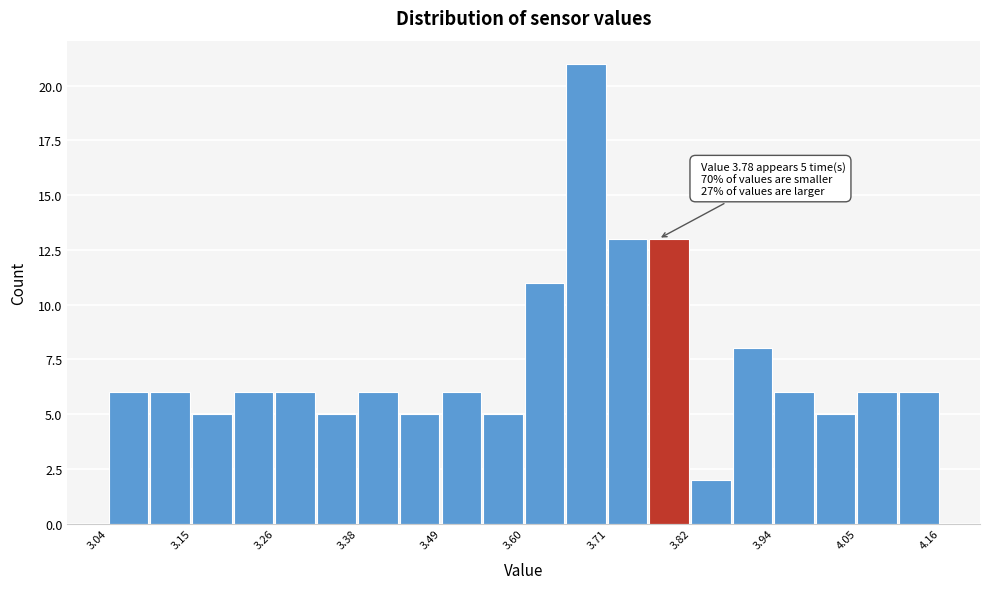

Read against the x-axis, roughly where is the centre of the tallest bar?

3.68